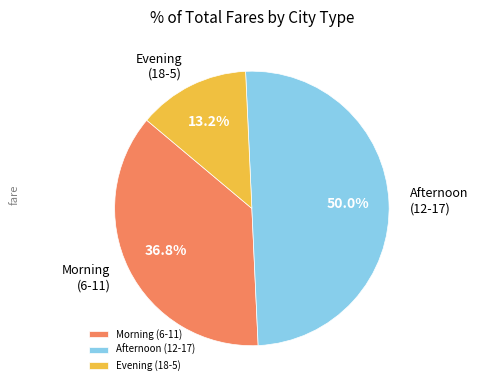

Which category accounts for the majority?

Afternoon (12-17)